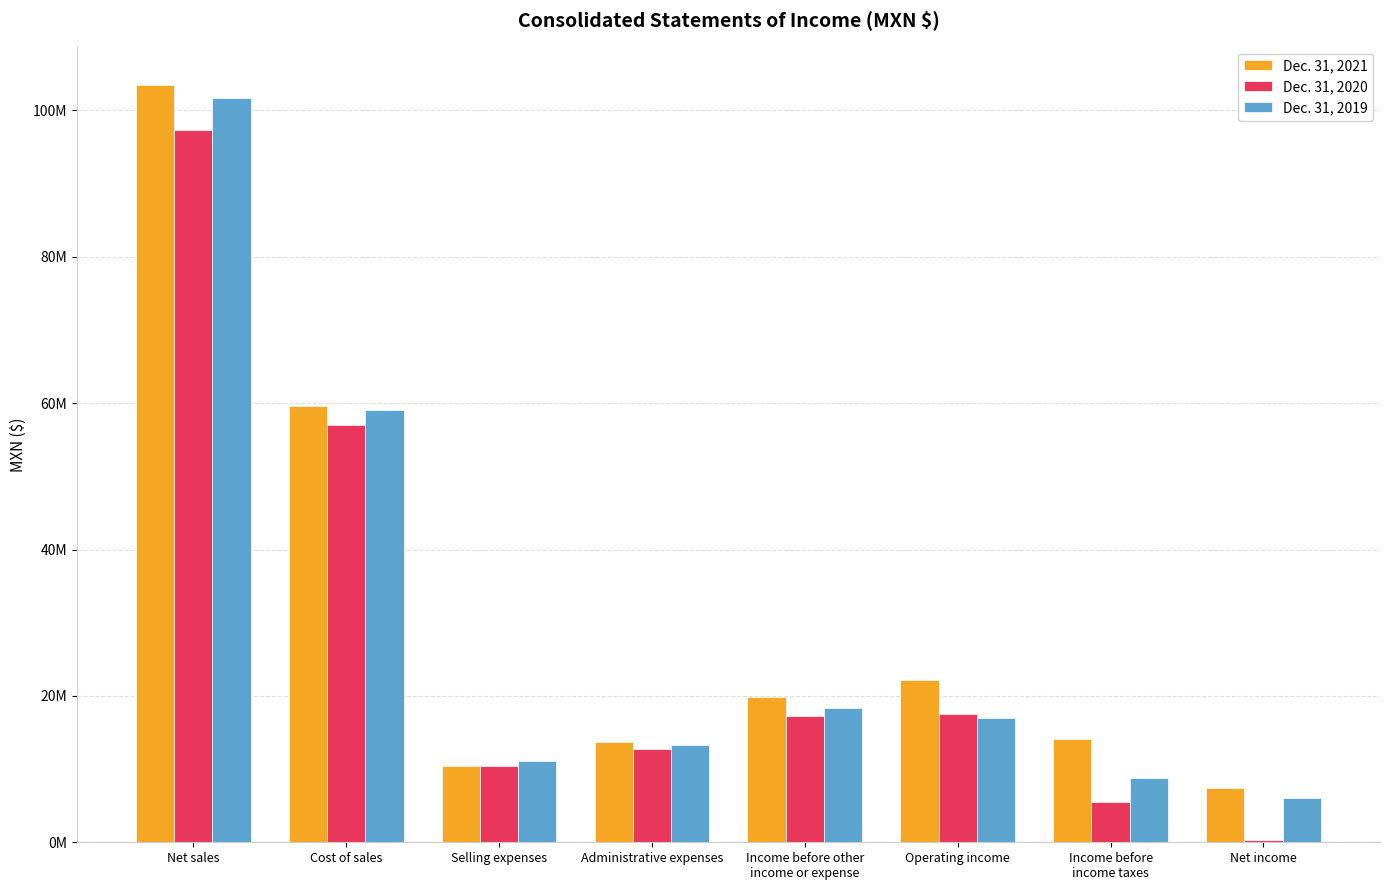

Are the bars grouped side by side (vs. stacked)?

Yes